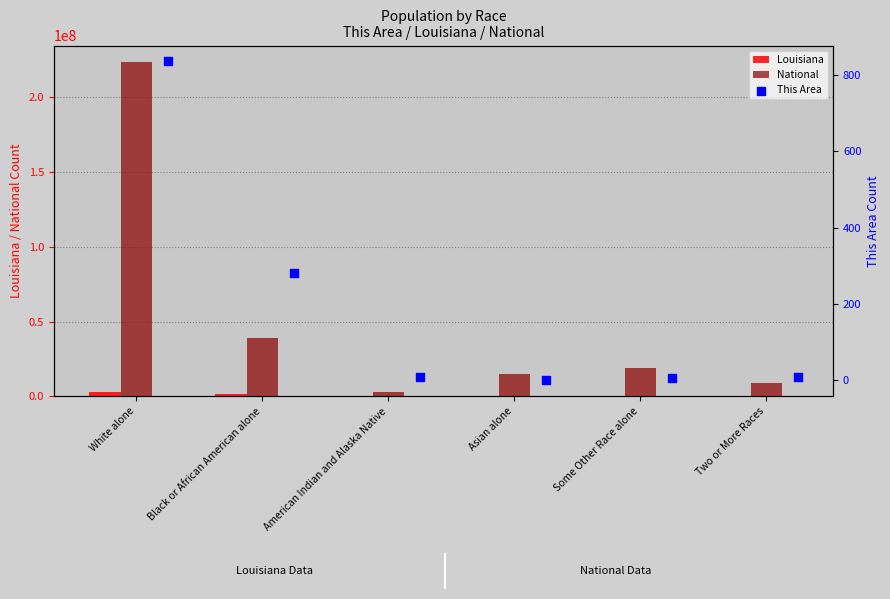

Which series contains the highest Y value?

National